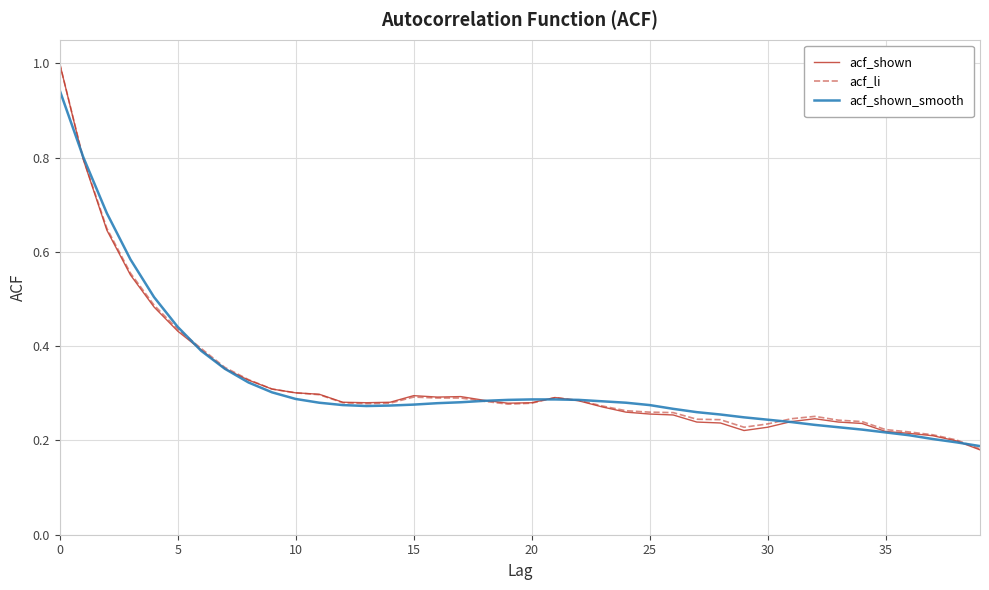

Which series has the largest range (max minus min)?

acf_shown